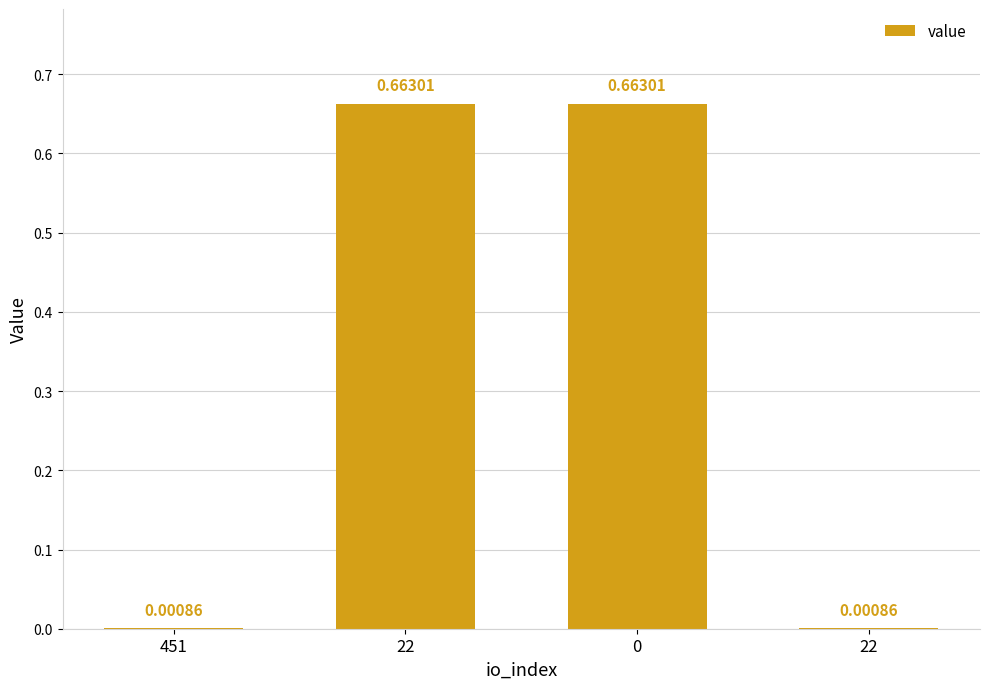

Reading left to right, transcribe all the data shown in this chart.

451=0.0	22=0.7	0=0.7	22=0.0